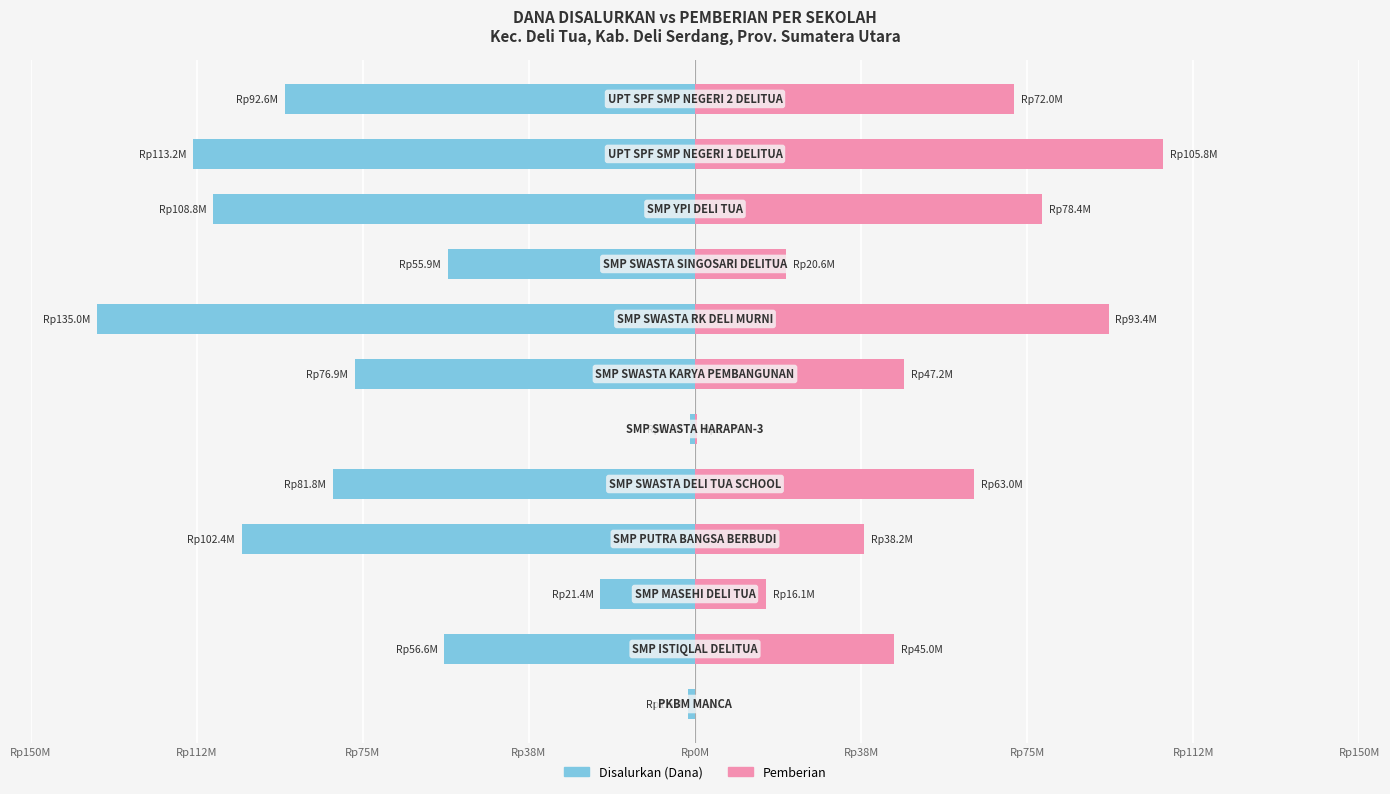

Which series changed the most between Rp112M and Rp38M?

Disalurkan (Dana)